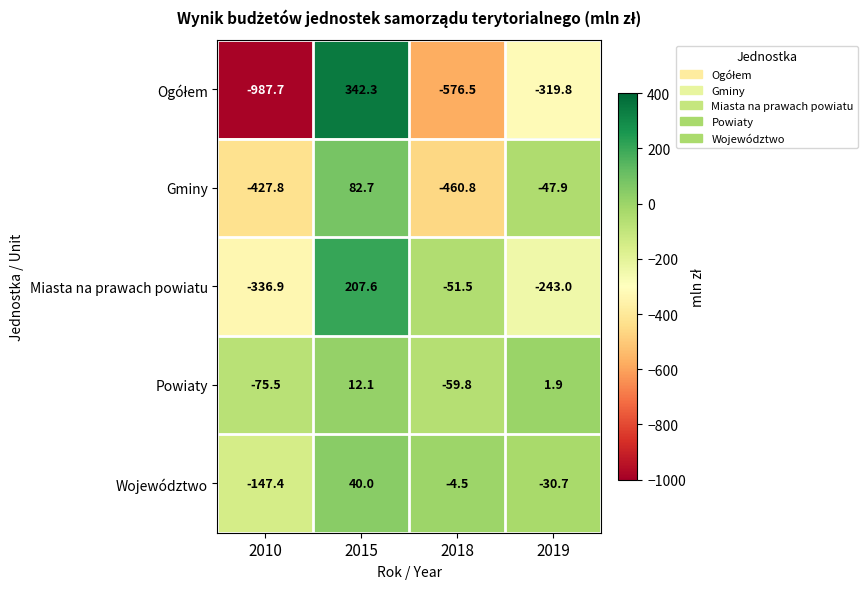

Which label corresponds to the largest value in the chart?

2015